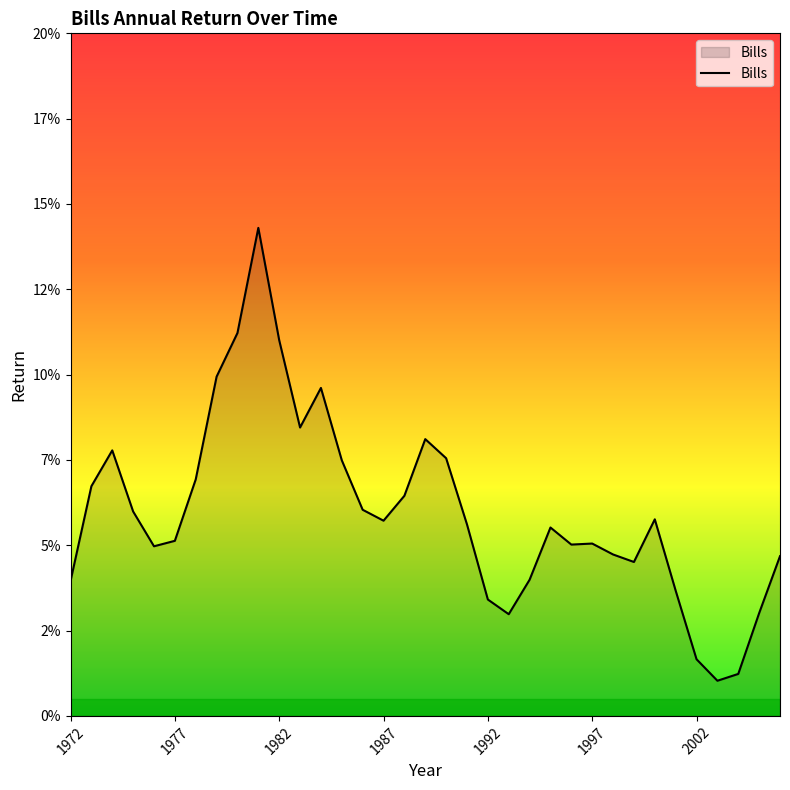

True or false: the data has more than 1 interior local peaks.

True